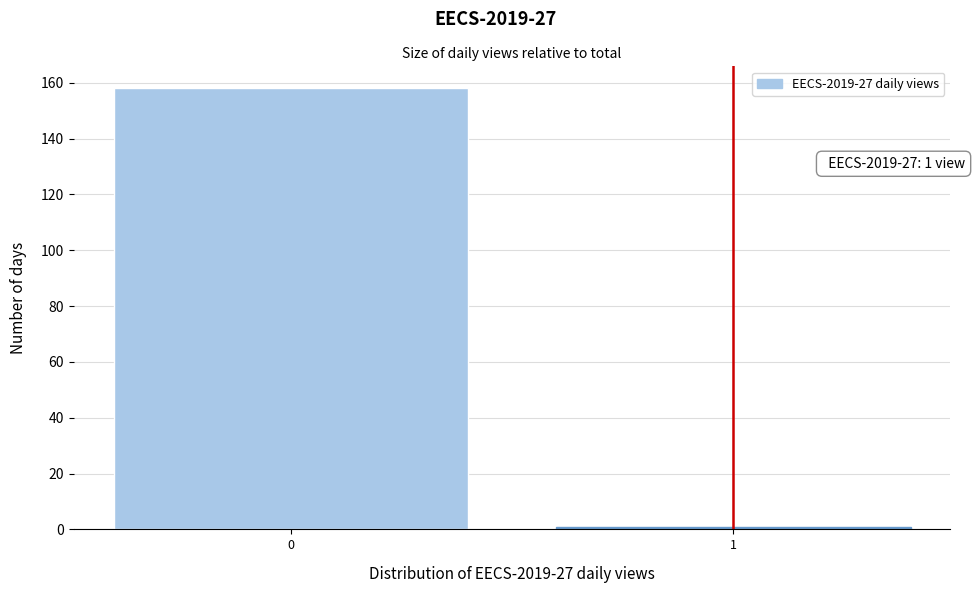

Reading right to left, list all the values displayed in this chart.

1=1	0=158